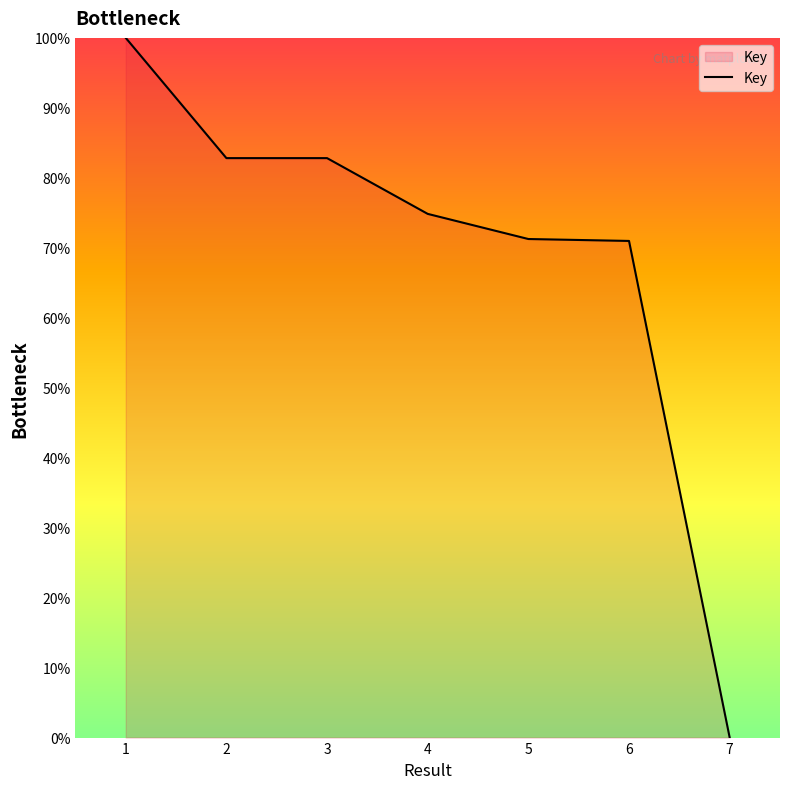

Count the number of data series in this chart.

1